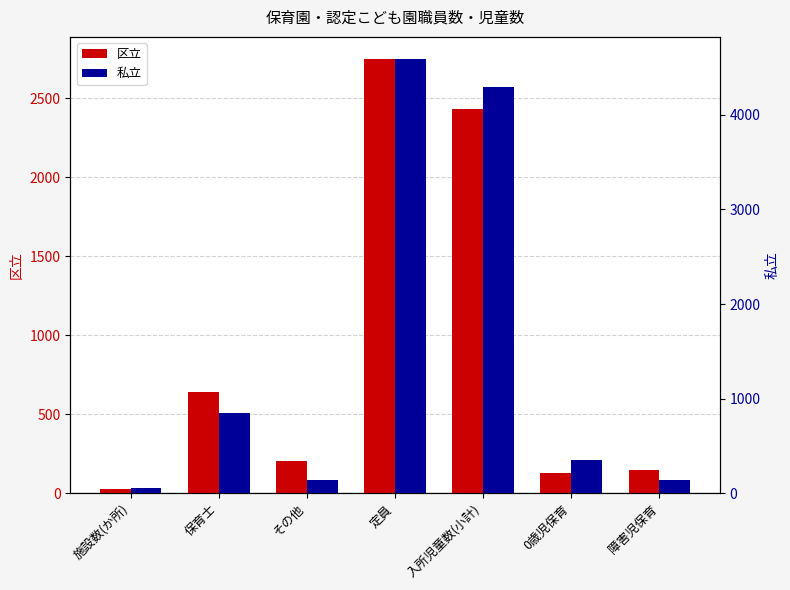

Rank the series by their maximum value, from lowest to highest.

区立, 私立